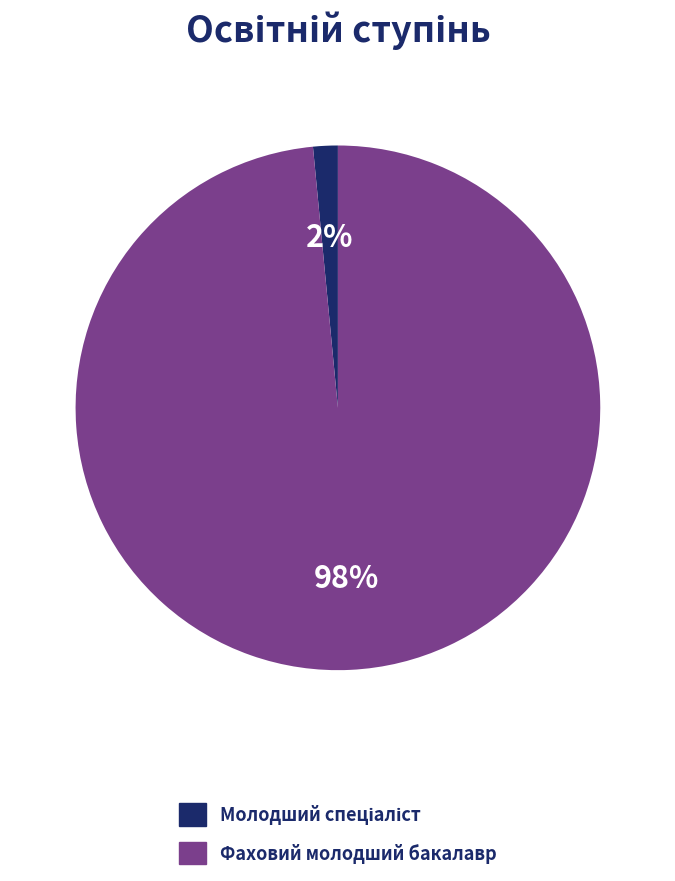

Which category accounts for the majority?

Фаховий молодший бакалавр